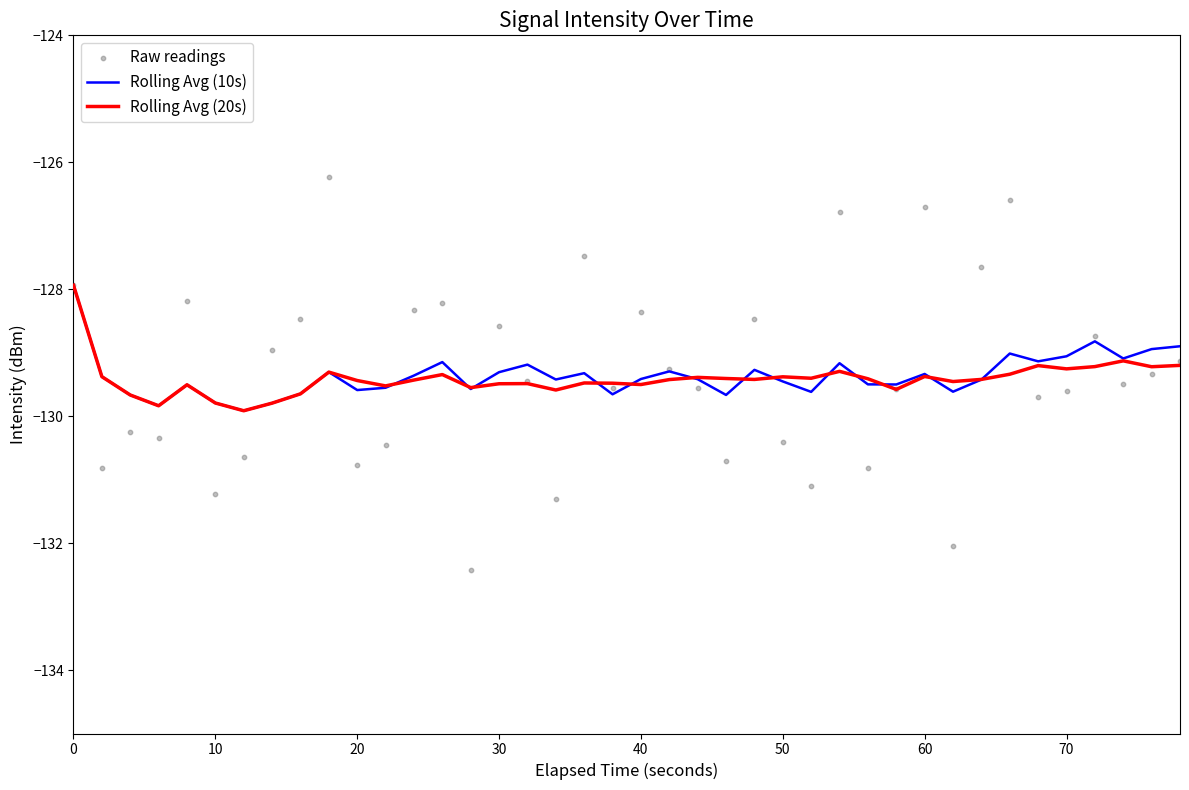

Which series reaches the maximum Y coordinate?

Raw readings